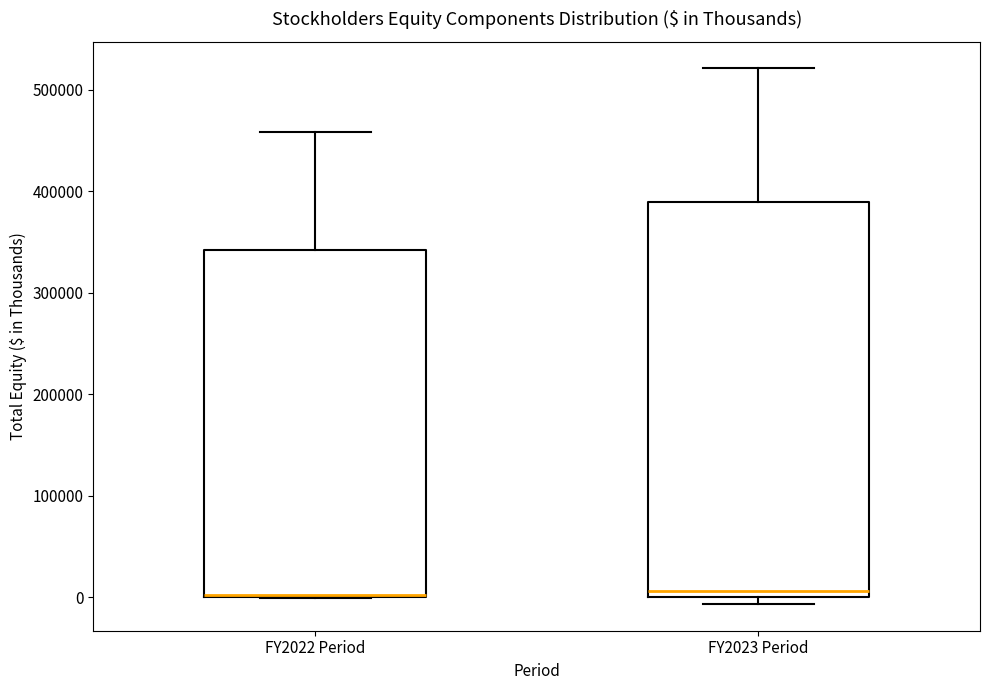

Which box is the tallest, from its lower edge to its upper edge?

FY2023 Period